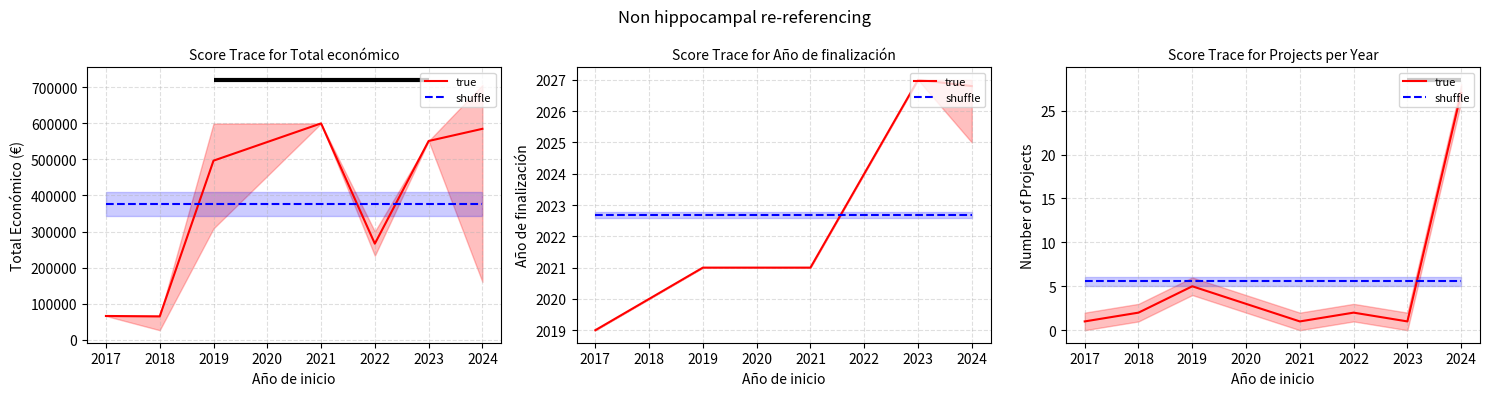

After their last crossing, which series has the higher values: shuffle or true?

true